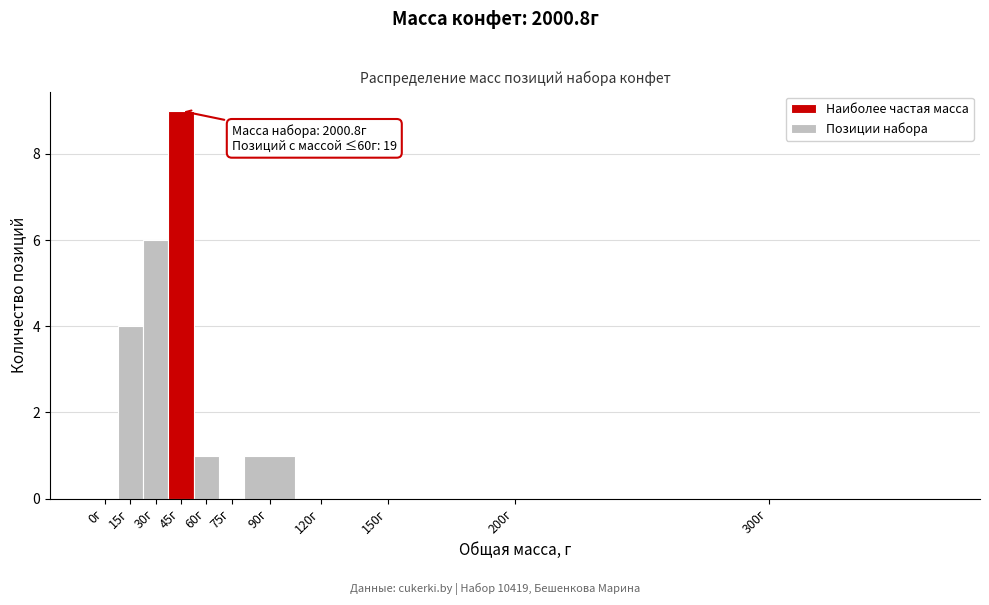

Reading left to right, transcribe all the data shown in this chart.

0г=0	15г=4	30г=6	45г=9	60г=1	75г=0	90г=1	120г=0	150г=0	200г=0	300г=0